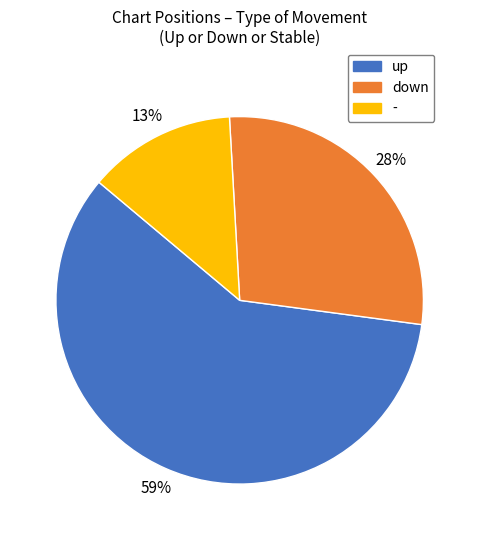

Is up the majority of the pie?

Yes